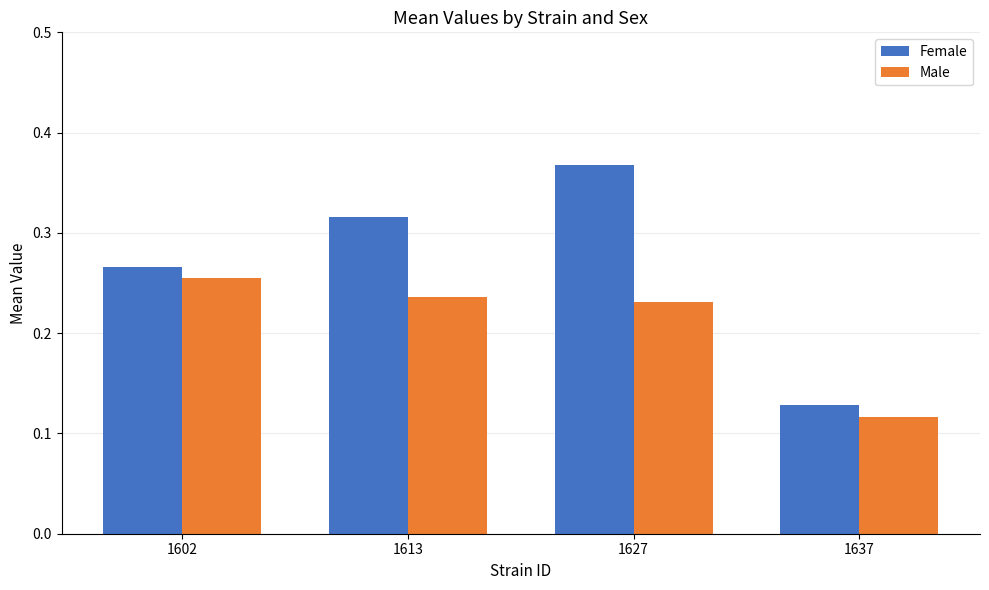

Which series has the largest total across all categories?

Female